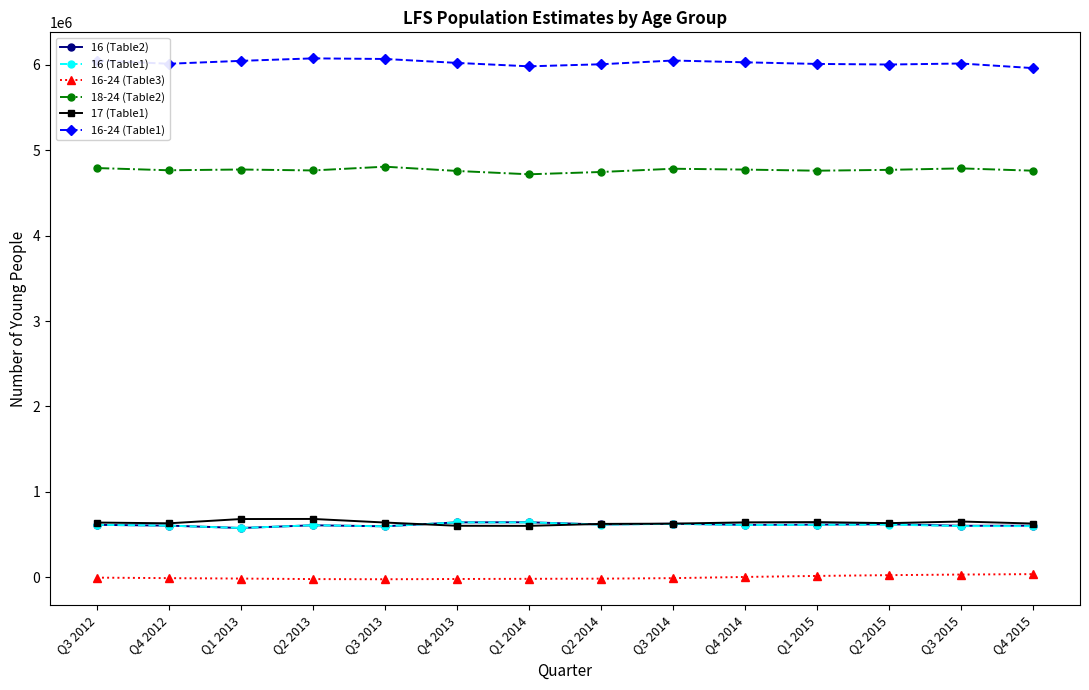

True or false: 16-24 (Table3) and 16-24 (Table1) intersect in this chart.

False